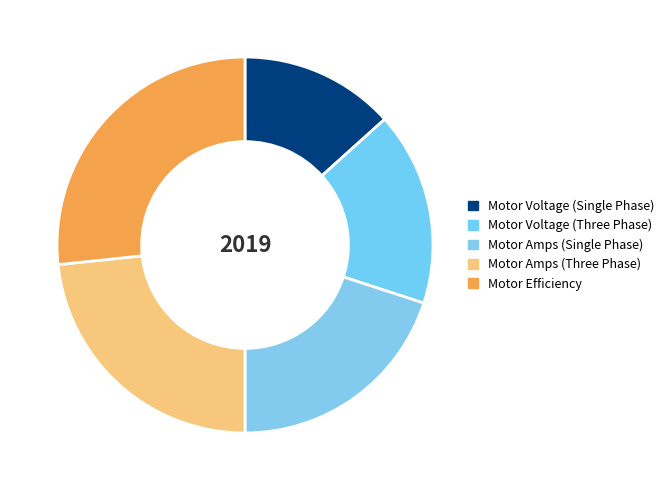

True or false: Motor Voltage (Single Phase) accounts for 13% of the total.

True